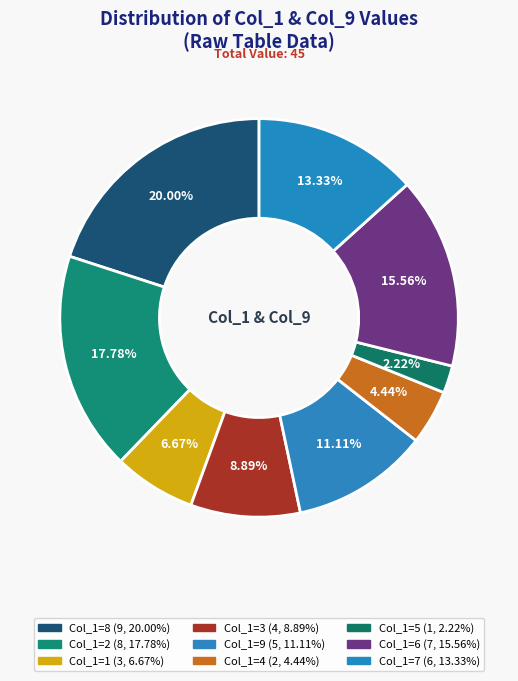

How many segments does this pie chart have?

9